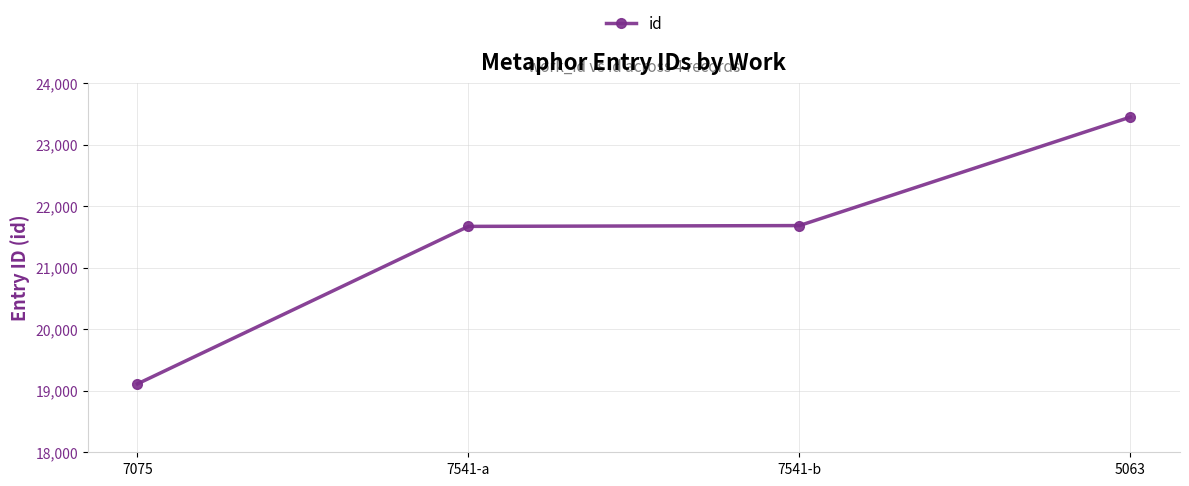

How many lines are shown in the chart?

1